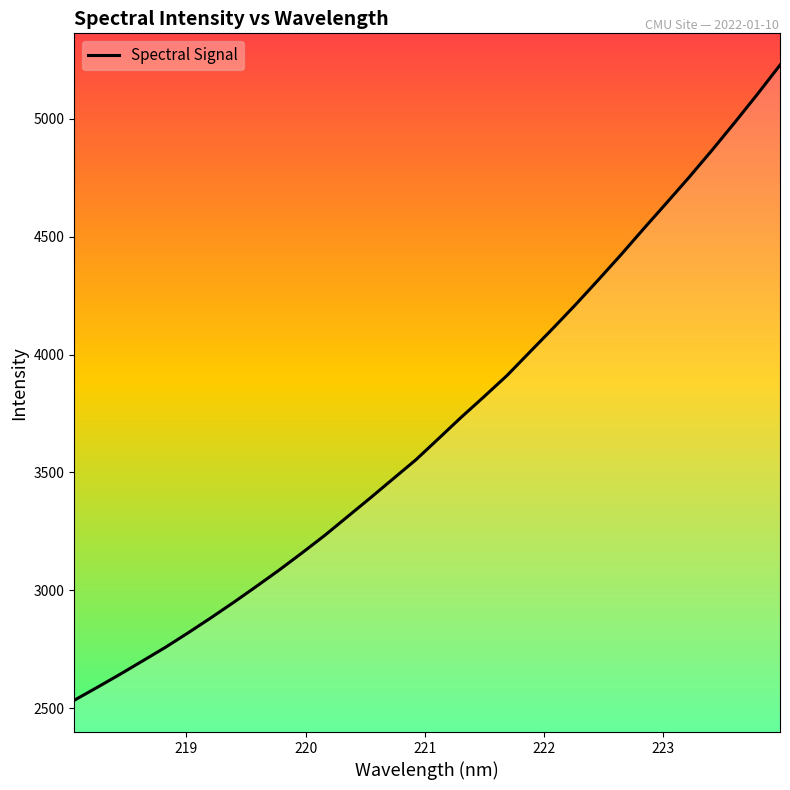

Count the number of data series in this chart.

1